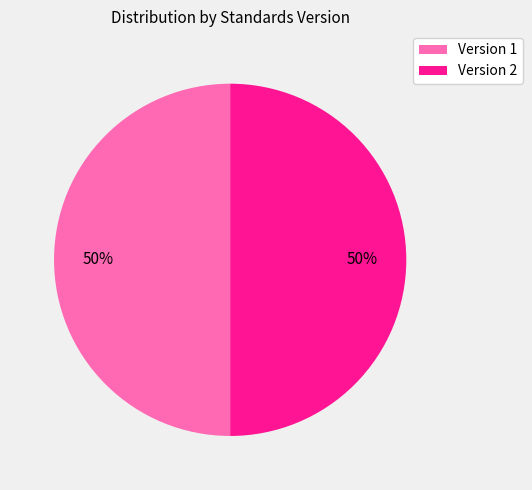

To the nearest percent, what is the average slice percentage?

50%